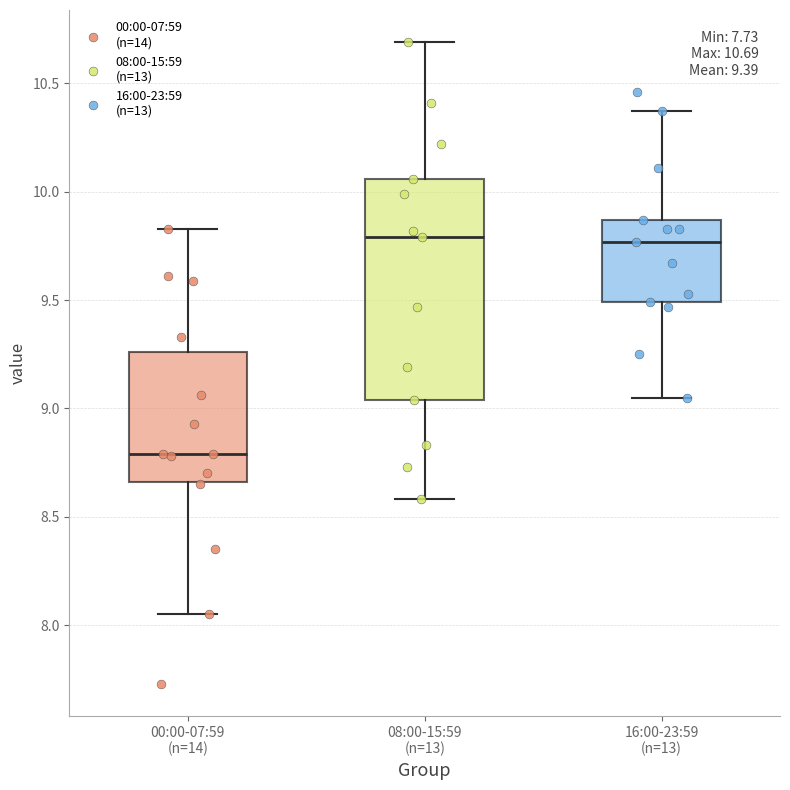

Which box is the tallest, from its lower edge to its upper edge?

08:00-15:59 (n=13)